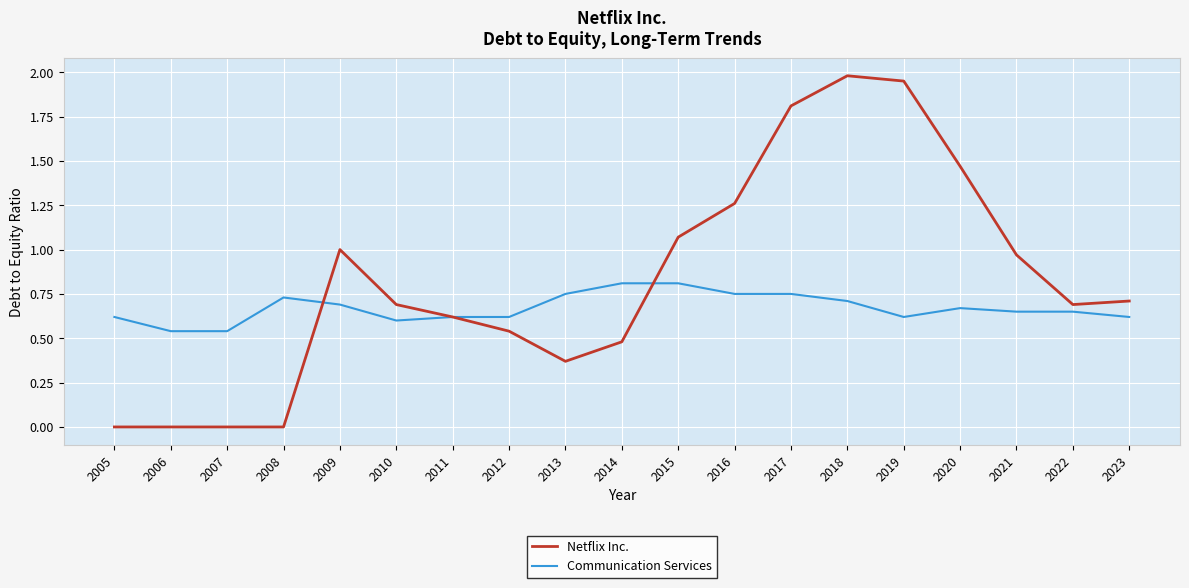

Which series has the widest spread of values?

Netflix Inc.